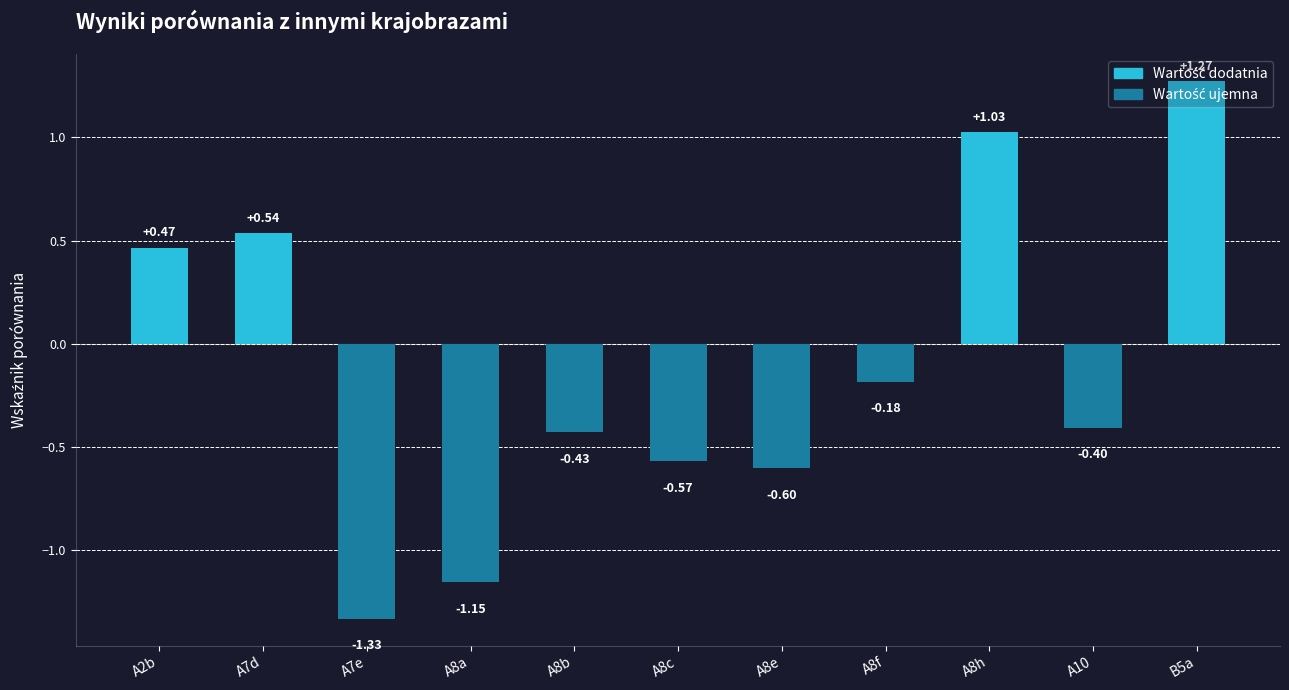

What is the sum of the values at A8f and A7d?

0.4